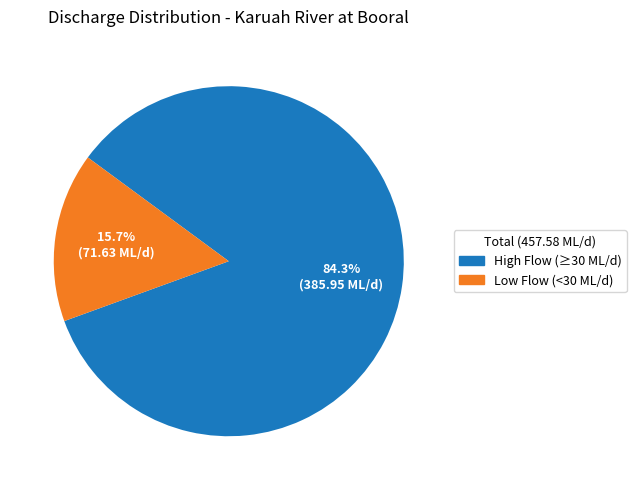

How much of the chart is everything except Low Flow (<30 ML/d)?

84.3%